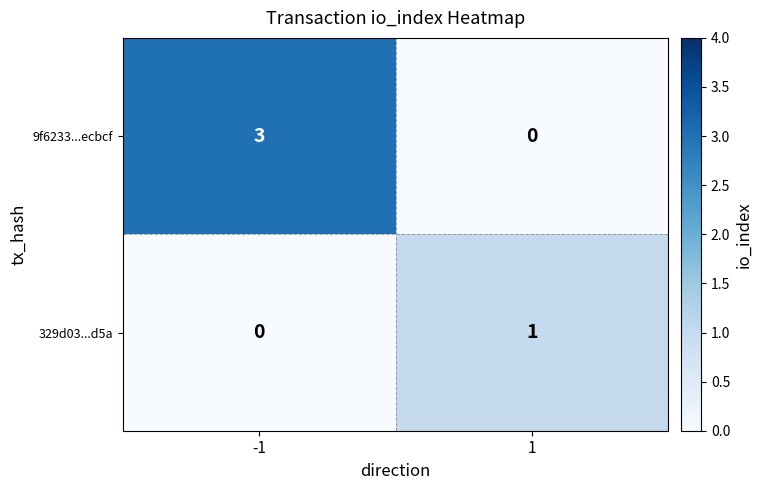

At how many categories does at least one series exceed 2?

1